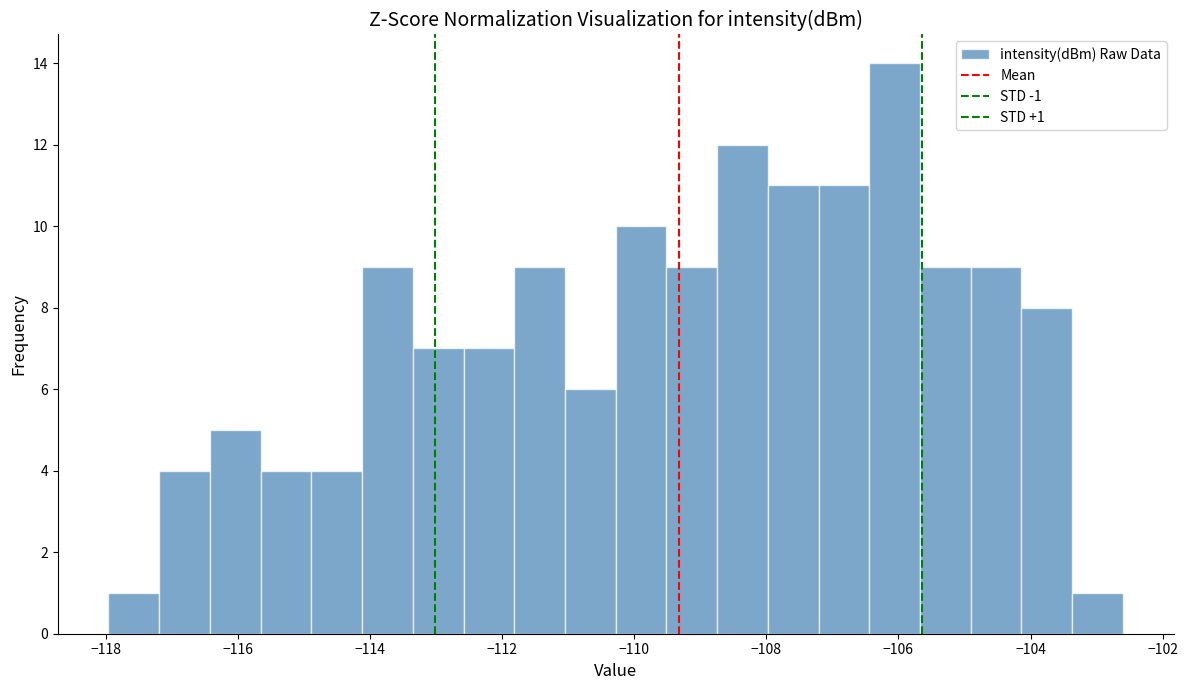

Around what value on the x-axis is the tallest bar? Give the approximate position of its centre, as read against the axis.

-106.0